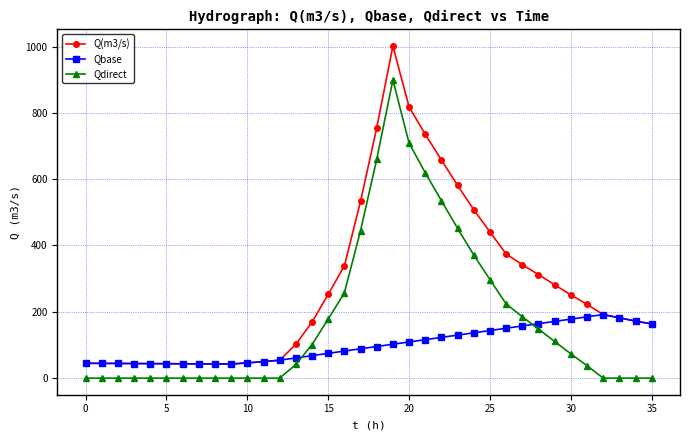

Which series has the largest total across all categories?

Q(m3/s)